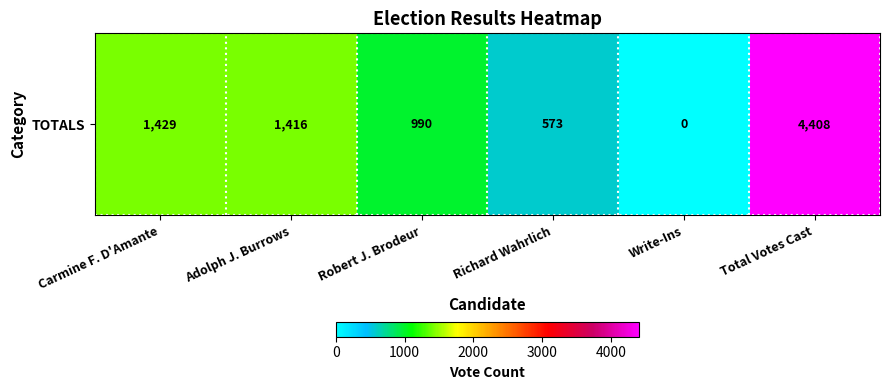

Reading left to right, transcribe all the data shown in this chart.

Carmine F. D'Amante=1429	Adolph J. Burrows=1416	Robert J. Brodeur=990	Richard Wahrlich=573	Write-Ins=0	Total Votes Cast=4408